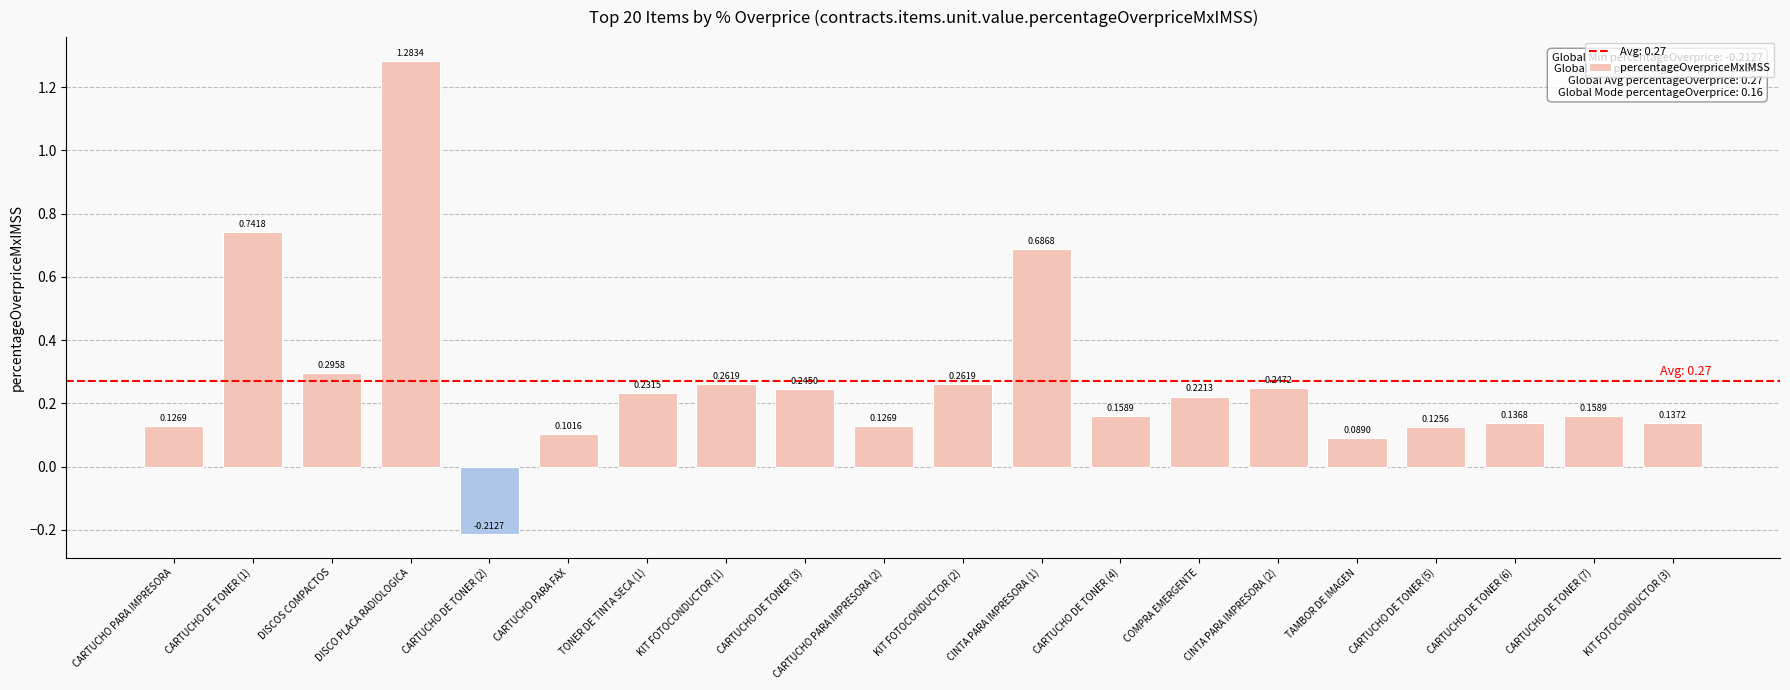

The value at DISCO PLACA RADIOLOGICA is 2.0. True or false?

False